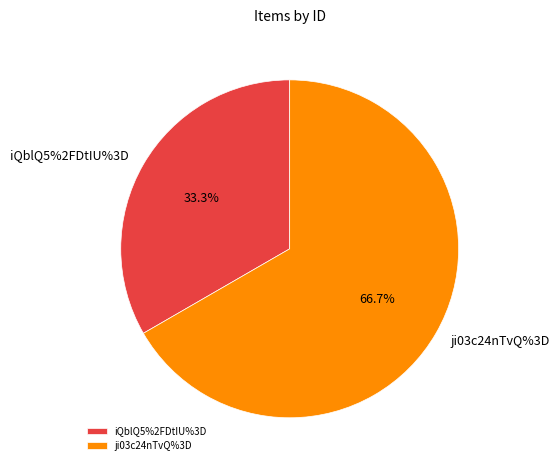

Does iQblQ5%2FDtIU%3D represent more than half of the total?

No